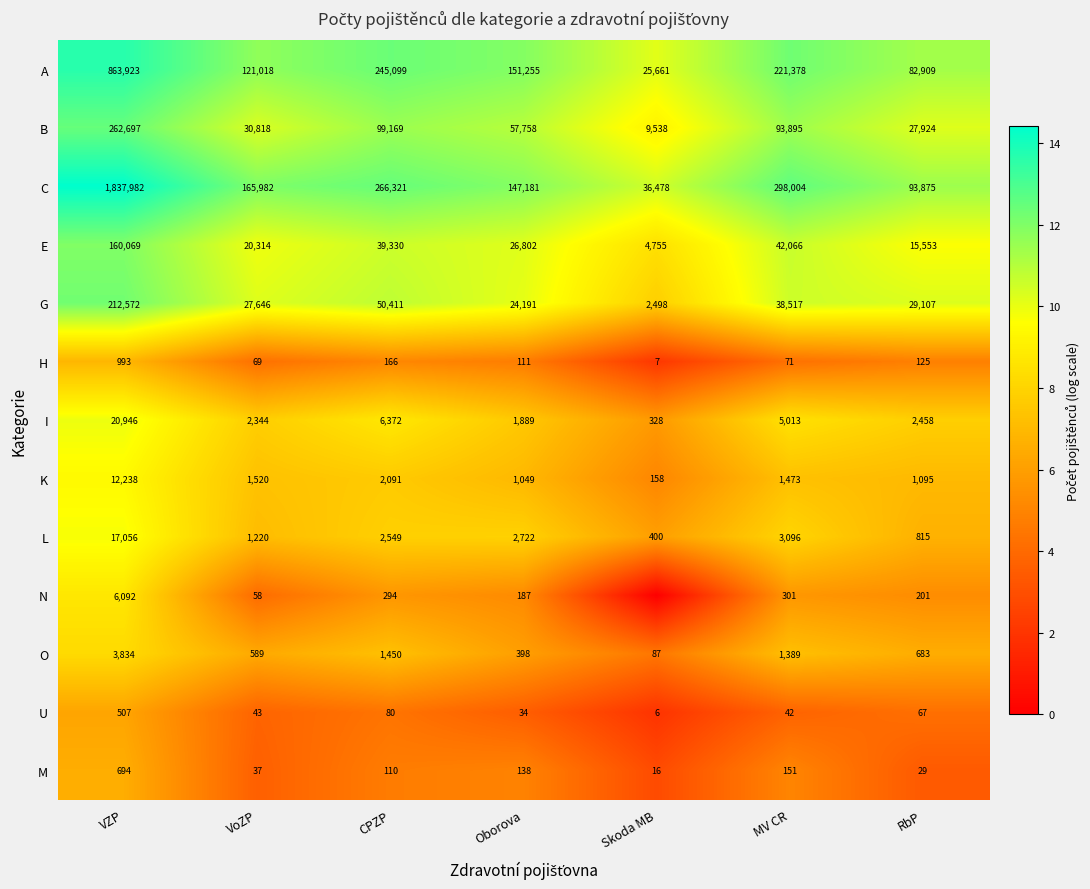

What is the average value of the K series?

2803